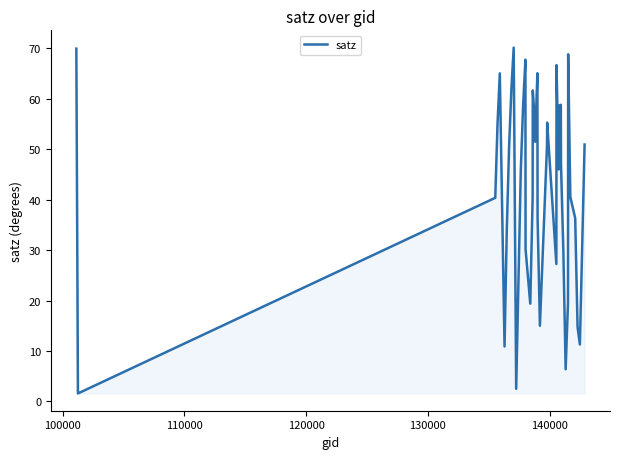

What is the difference between the maximum and minimum values?

68.6